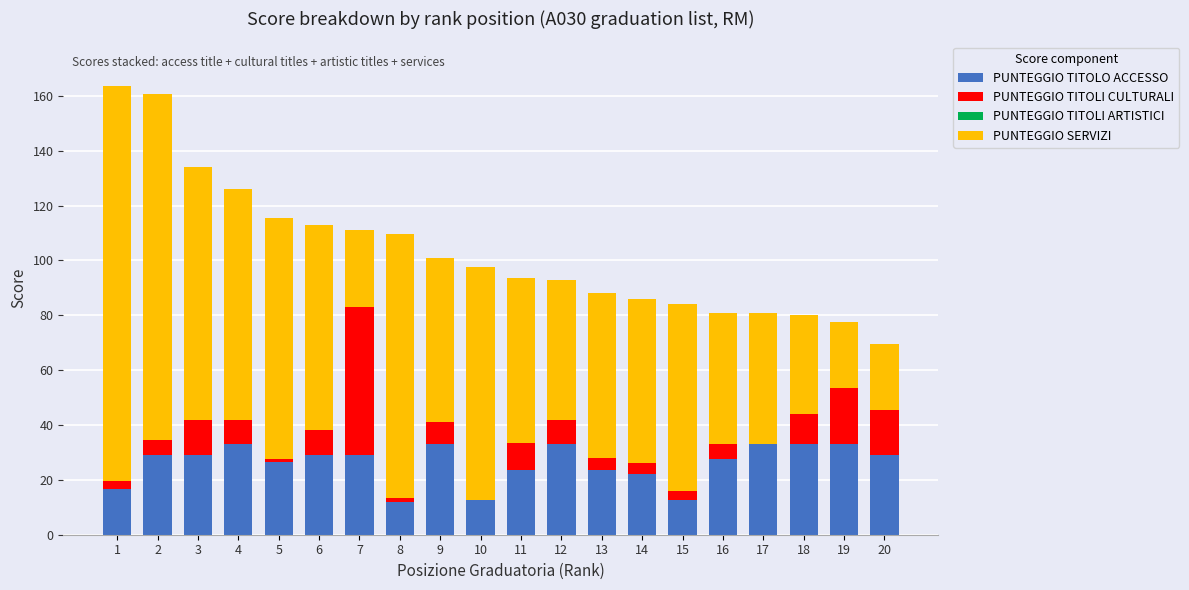

What is the highest value of the PUNTEGGIO TITOLO ACCESSO series?

33.0